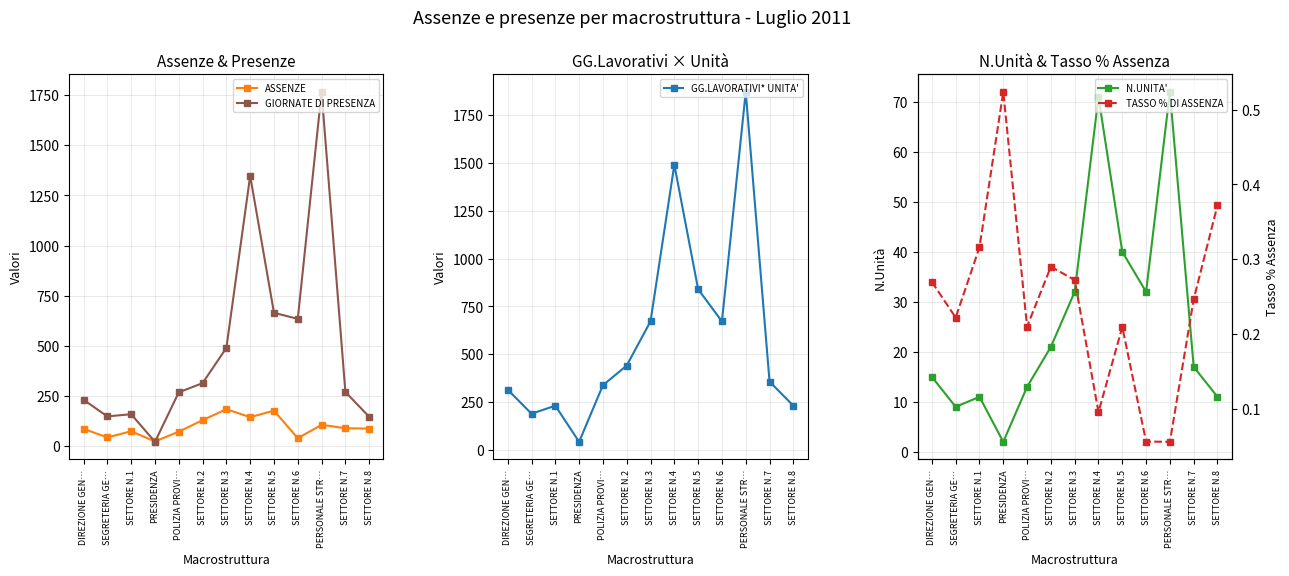

List the series in order of their peak value, lowest first.

TASSO % DI ASSENZA, N.UNITA', ASSENZE, GIORNATE DI PRESENZA, GG.LAVORATIVI* UNITA'